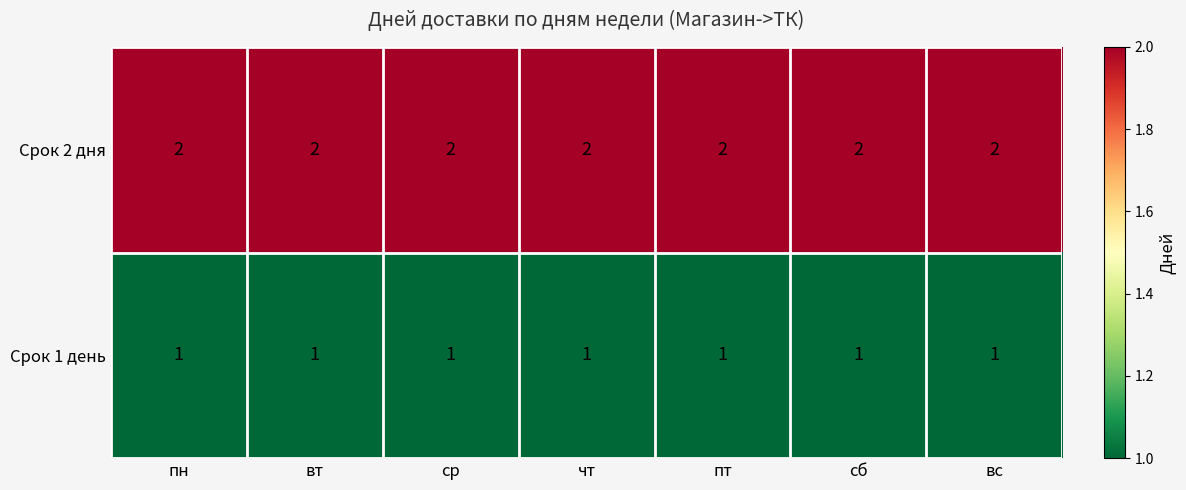

Is it true that Срок 1 день equals 0 at сб?

False